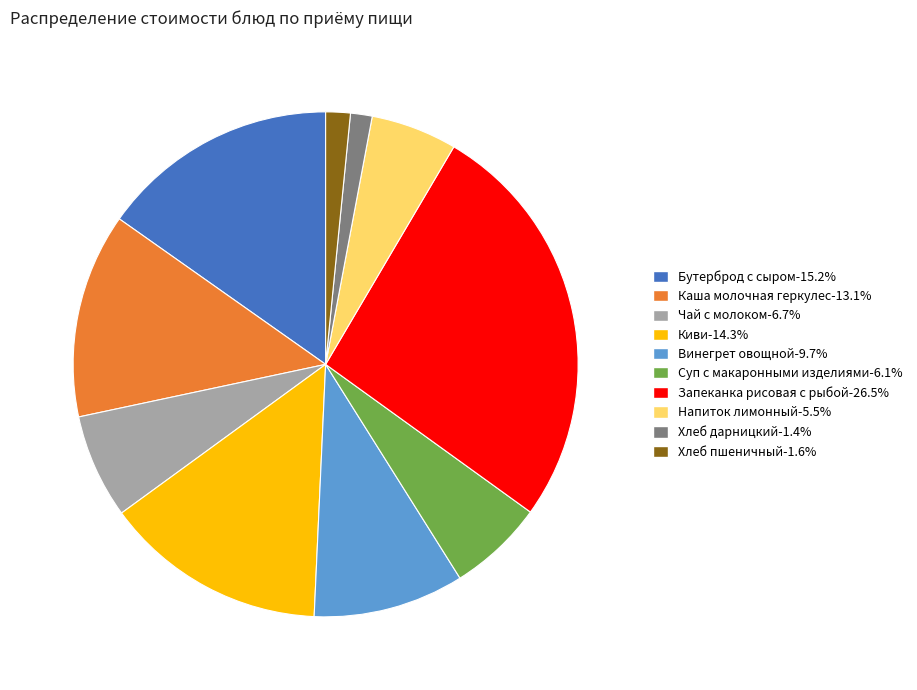

Is it true that Суп с макаронными изделиями is 6% of the pie?

True